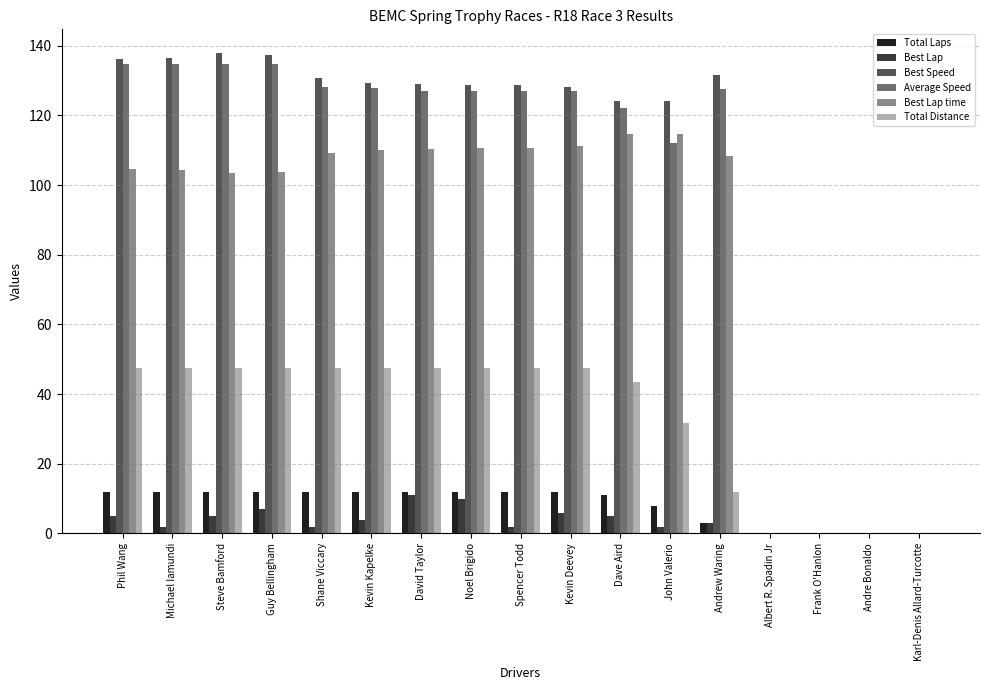

Which series changed the most between Phil Wang and Frank O'Hanlon?

Best Speed